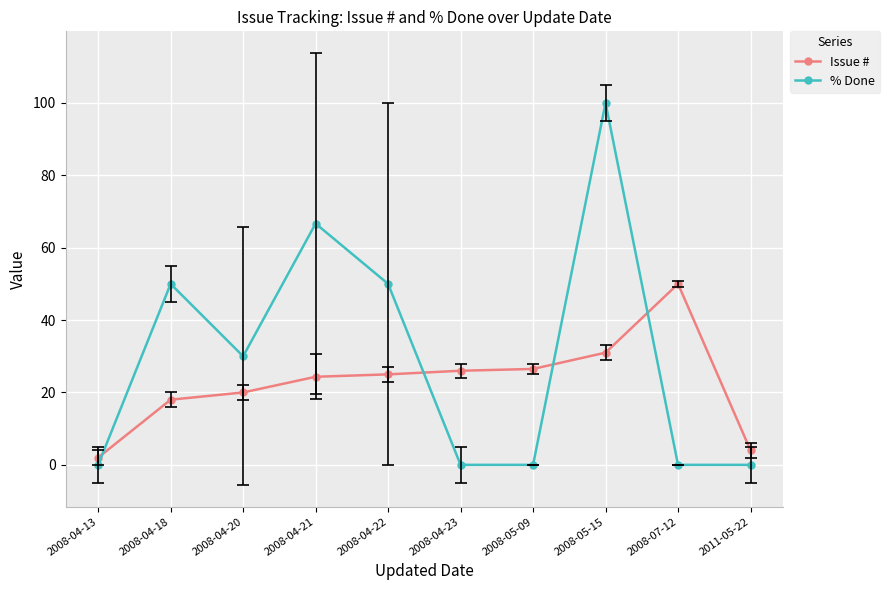

What is the greatest value displayed?

100.0